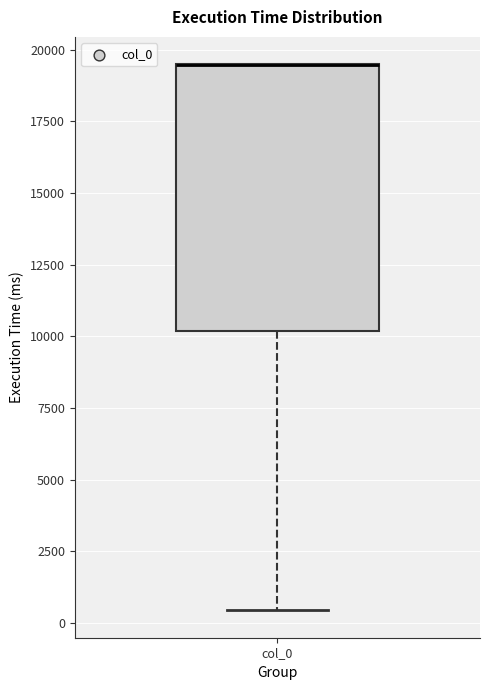

Where does the lower whisker of the box for col_0 end on the y-axis? The values are not printed on the chart, so give them approximately, as read against the axis.

500